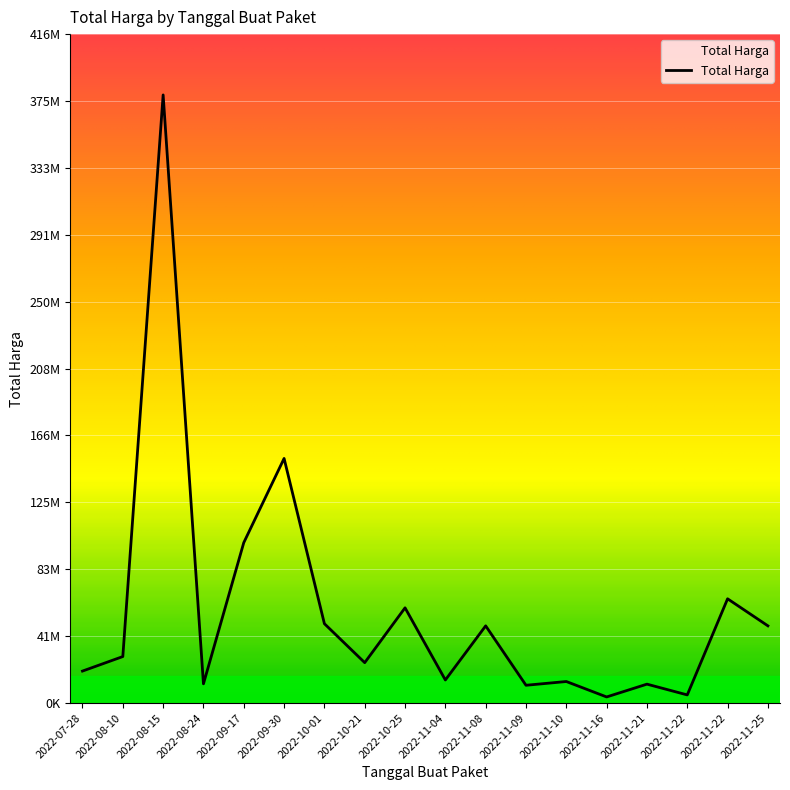

What is the difference between the maximum and minimum values?

375250000